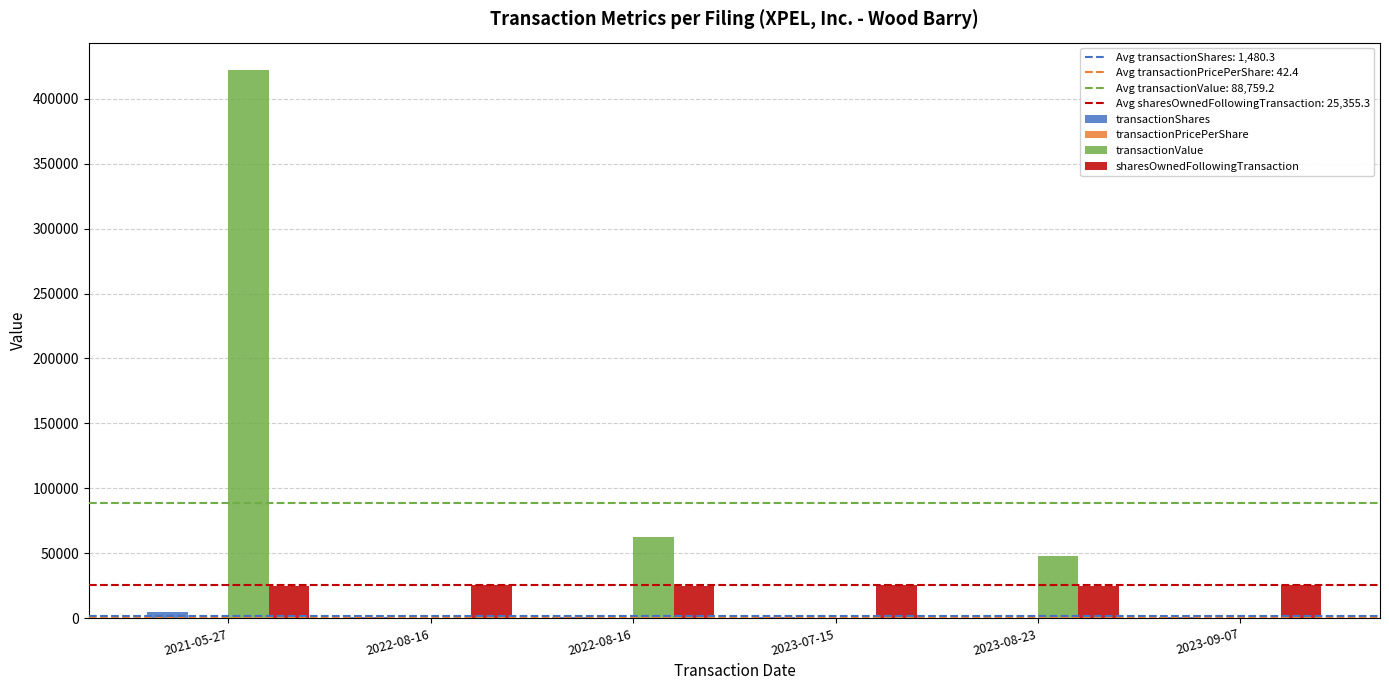

Are the bars horizontal?

No